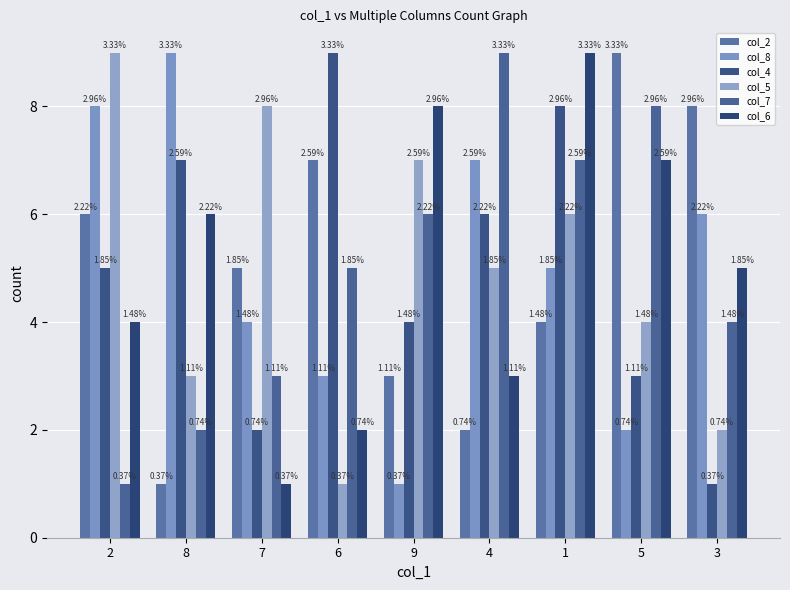

How many bars are there in each group?

6